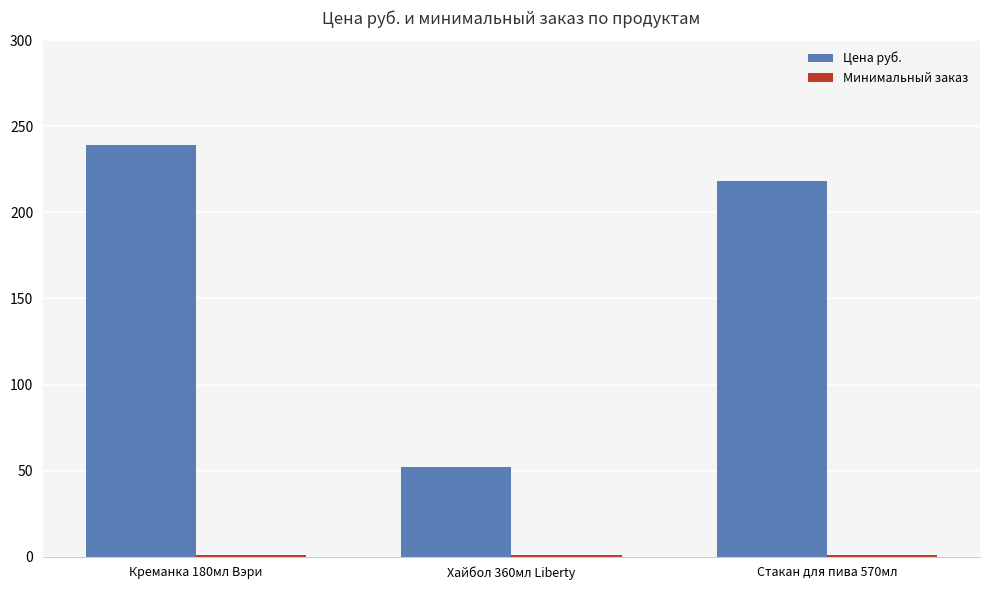

Is it true that Цена руб. equals 368 at Креманка 180мл Вэри?

False